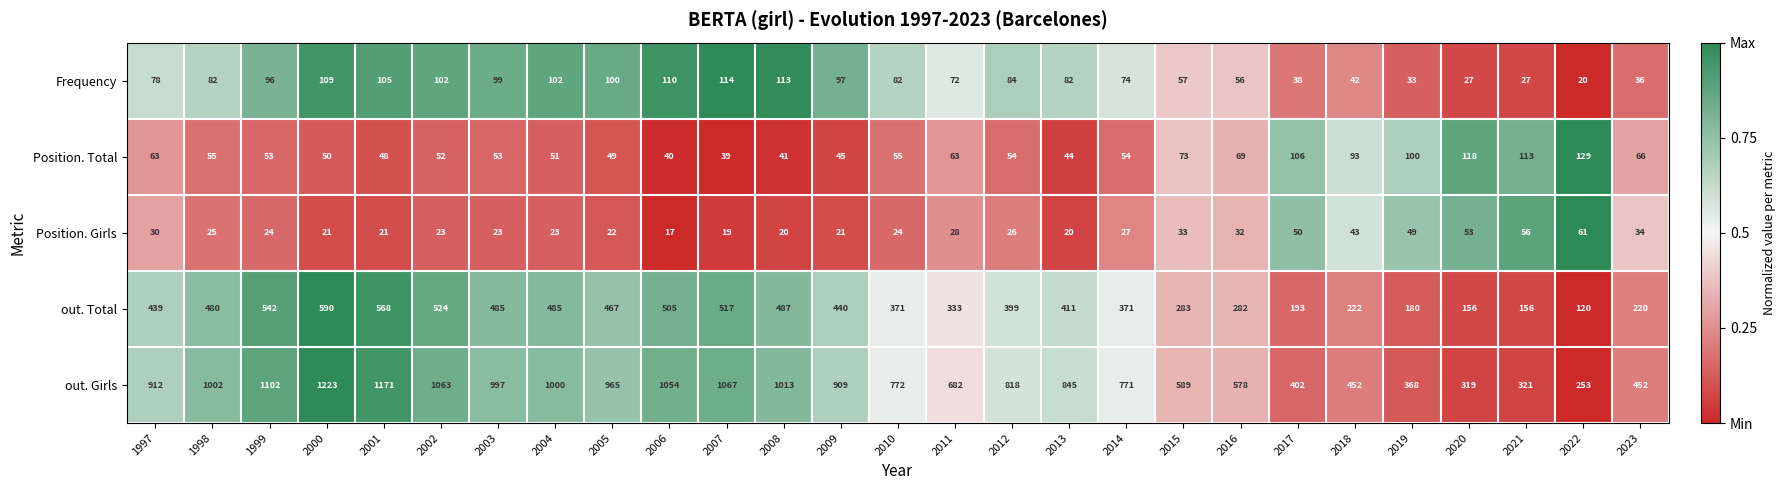

What is the sum of all Position. Total values?

1776